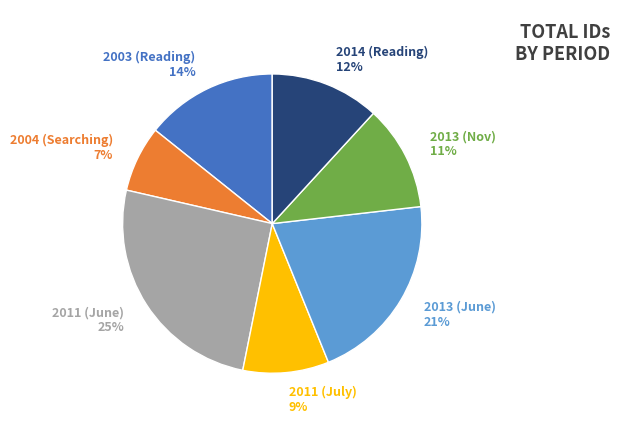

To the nearest percent, what percentage of the pie is 2011 (July) 9%?

9%